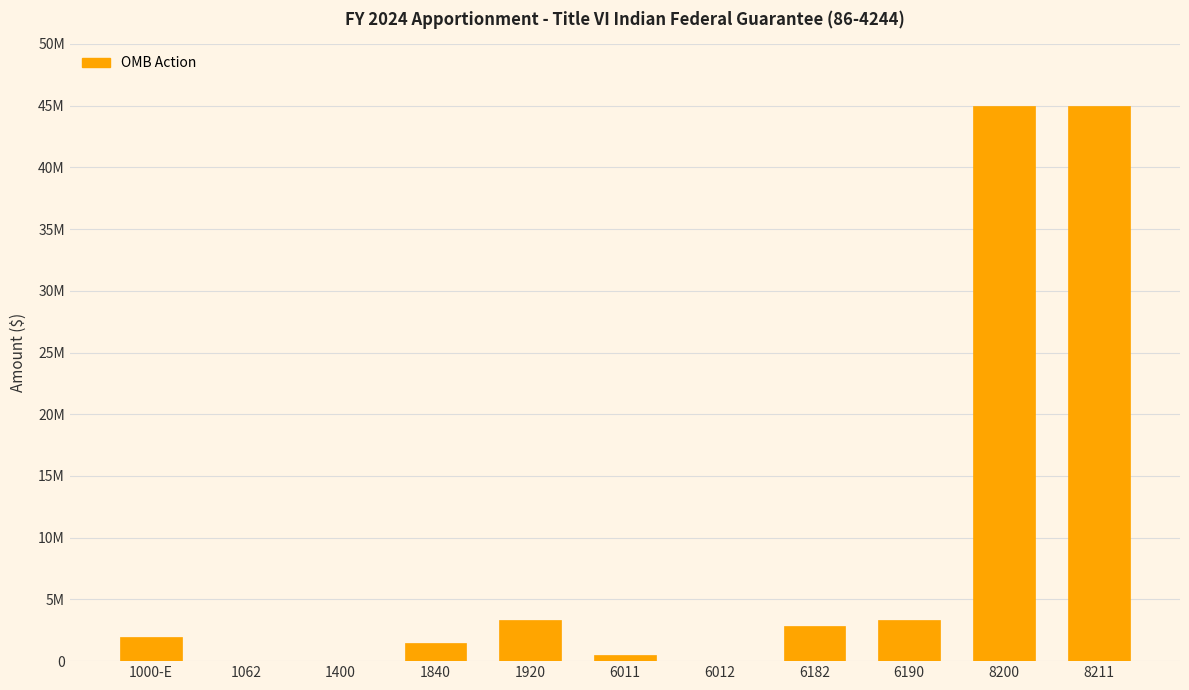

Does the chart contain stacked bars?

No